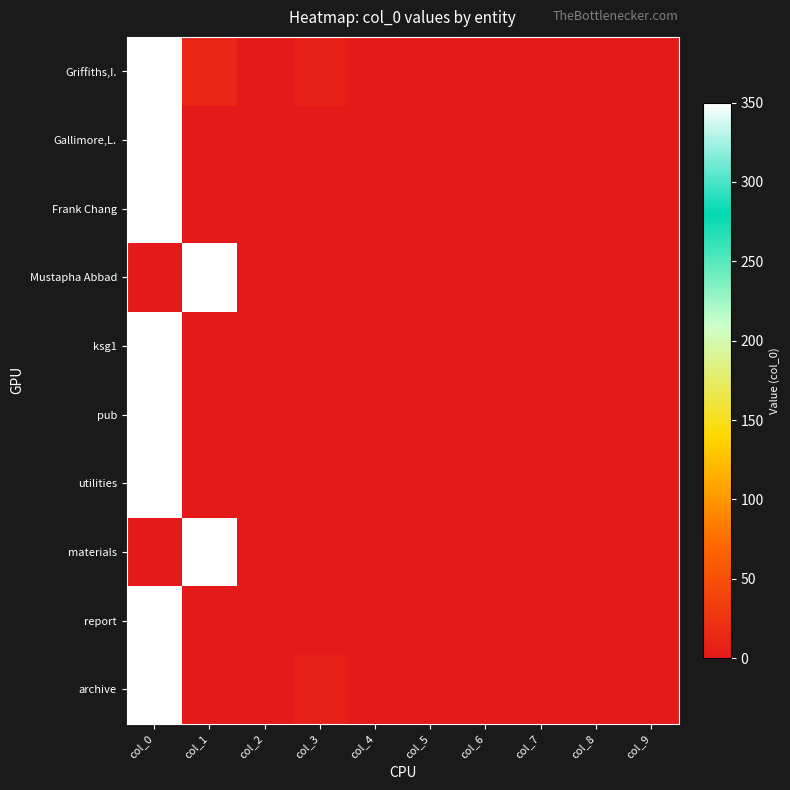

Reading right to left, extract all data points from this chart.

Griffiths,I.: col_9=0	col_8=0	col_7=0	col_6=0	col_5=0	col_4=0	col_3=7	col_2=0	col_1=11	col_0=350
Gallimore,L.: col_9=0	col_8=0	col_7=0	col_6=0	col_5=0	col_4=0	col_3=0	col_2=0	col_1=0	col_0=350
Frank Chang: col_9=0	col_8=0	col_7=0	col_6=0	col_5=0	col_4=0	col_3=0	col_2=0	col_1=0	col_0=350
Mustapha Abbad: col_9=0	col_8=0	col_7=0	col_6=0	col_5=0	col_4=0	col_3=0	col_2=0	col_1=350	col_0=0
ksg1: col_9=0	col_8=0	col_7=0	col_6=0	col_5=0	col_4=0	col_3=0	col_2=0	col_1=0	col_0=350
pub: col_9=0	col_8=0	col_7=0	col_6=0	col_5=0	col_4=0	col_3=0	col_2=0	col_1=0	col_0=350
utilities: col_9=0	col_8=0	col_7=0	col_6=0	col_5=0	col_4=0	col_3=0	col_2=0	col_1=0	col_0=350
materials: col_9=0	col_8=0	col_7=0	col_6=0	col_5=0	col_4=0	col_3=0	col_2=0	col_1=350	col_0=0
report: col_9=0	col_8=0	col_7=0	col_6=0	col_5=0	col_4=0	col_3=0	col_2=0	col_1=0	col_0=350
archive: col_9=0	col_8=0	col_7=0	col_6=0	col_5=0	col_4=0	col_3=7	col_2=0	col_1=0	col_0=350